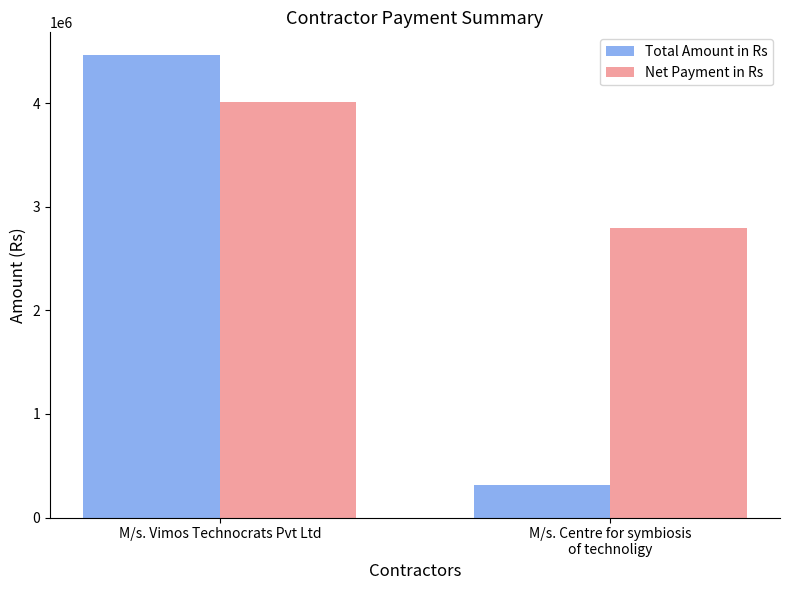

What is the value of the Total Amount in Rs bar at the 2nd from the left?

311140